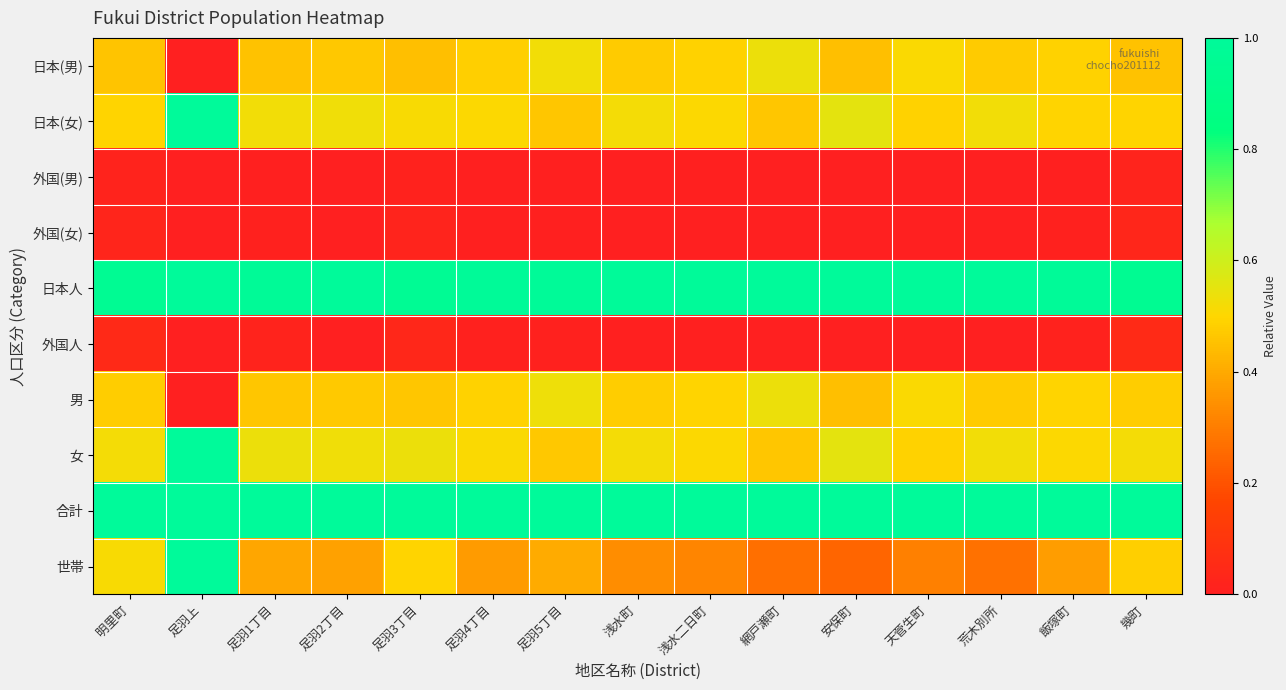

Between 明里町 and 足羽3丁目, which is larger?

明里町